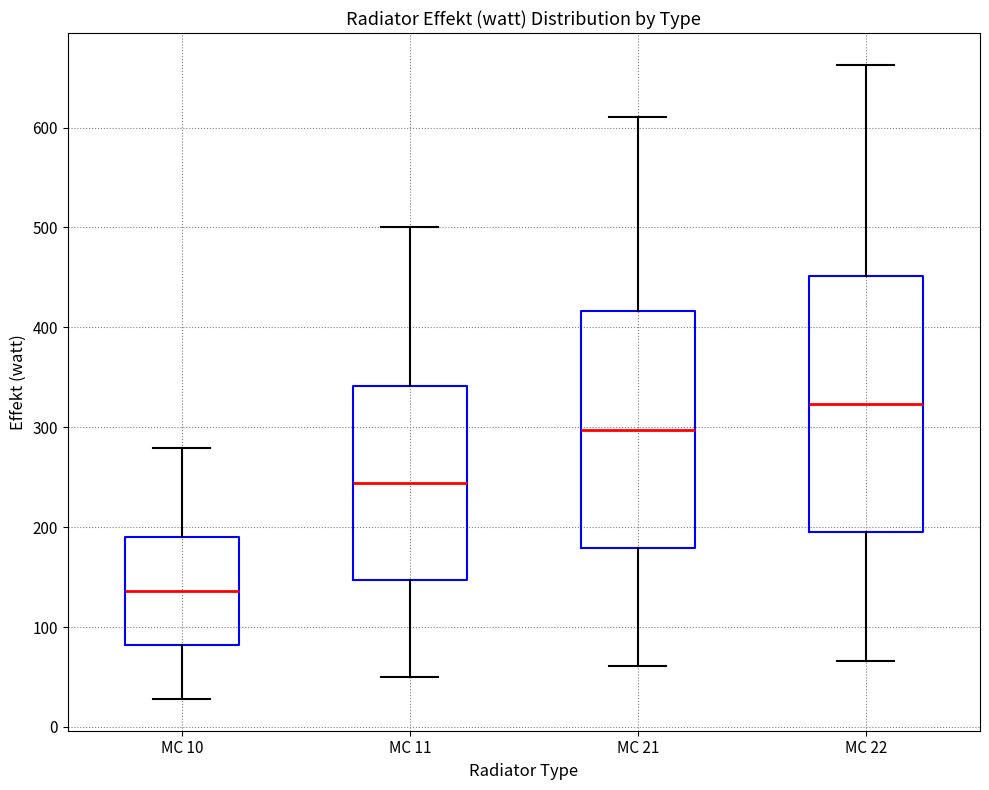

Which box's median line is the lowest?

MC 10